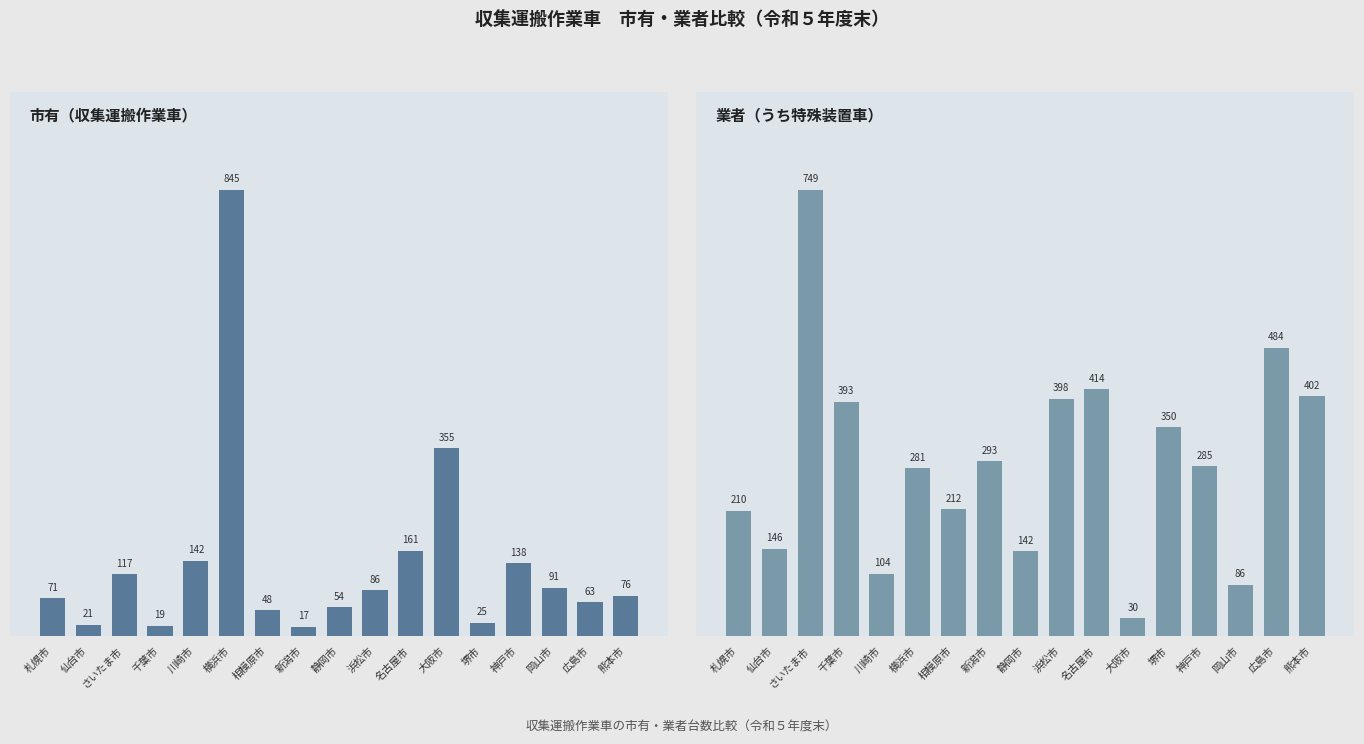

What is the label of the 1st bar from the left?

札幌市